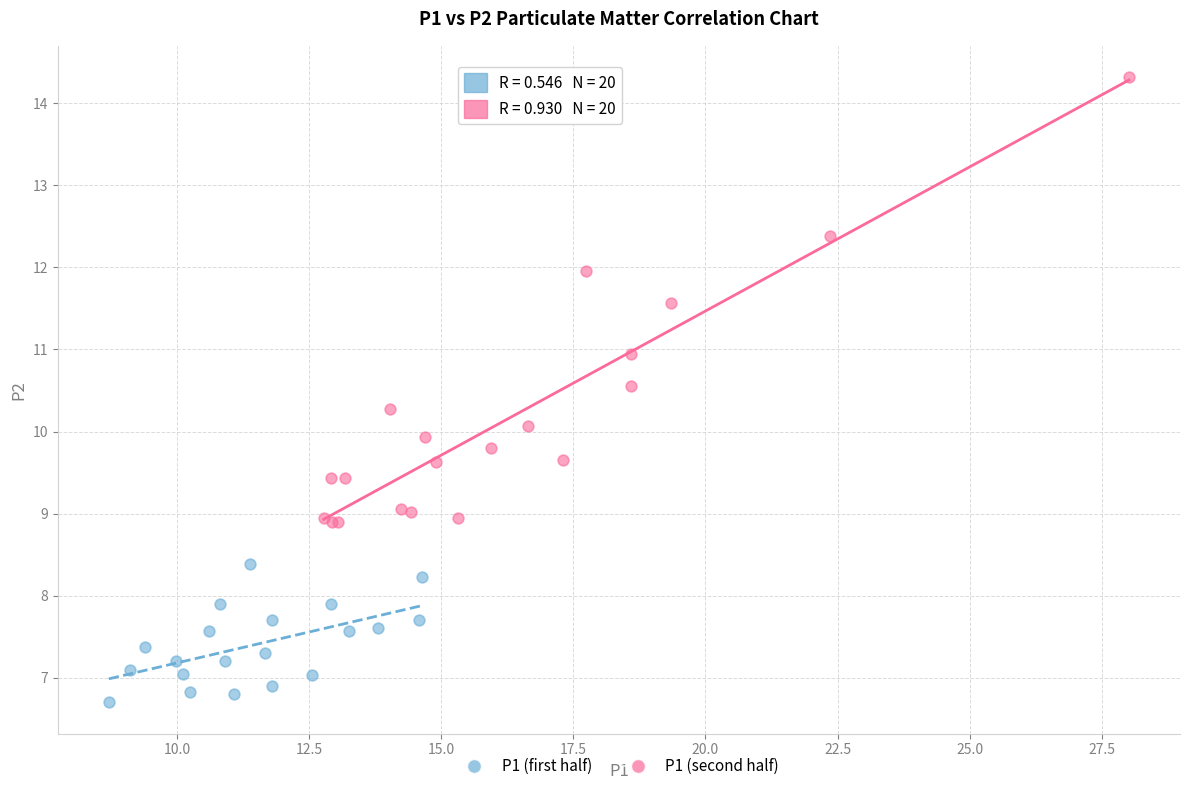

Which series reaches the maximum Y coordinate?

P1 (second half)